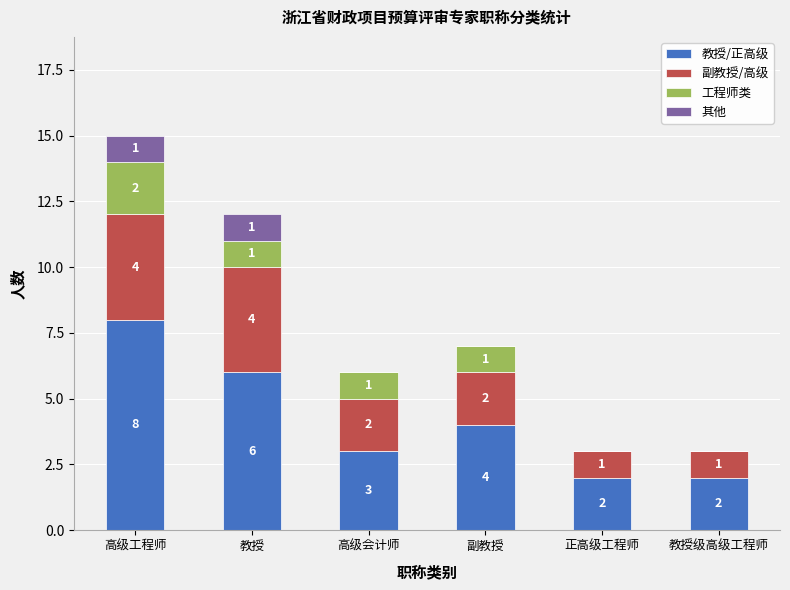

What is the maximum value for 教授/正高级?

8